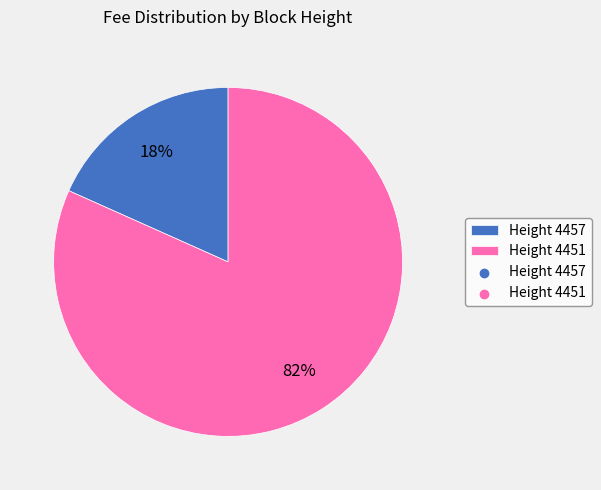

To the nearest percent, what is the average slice percentage?

50%